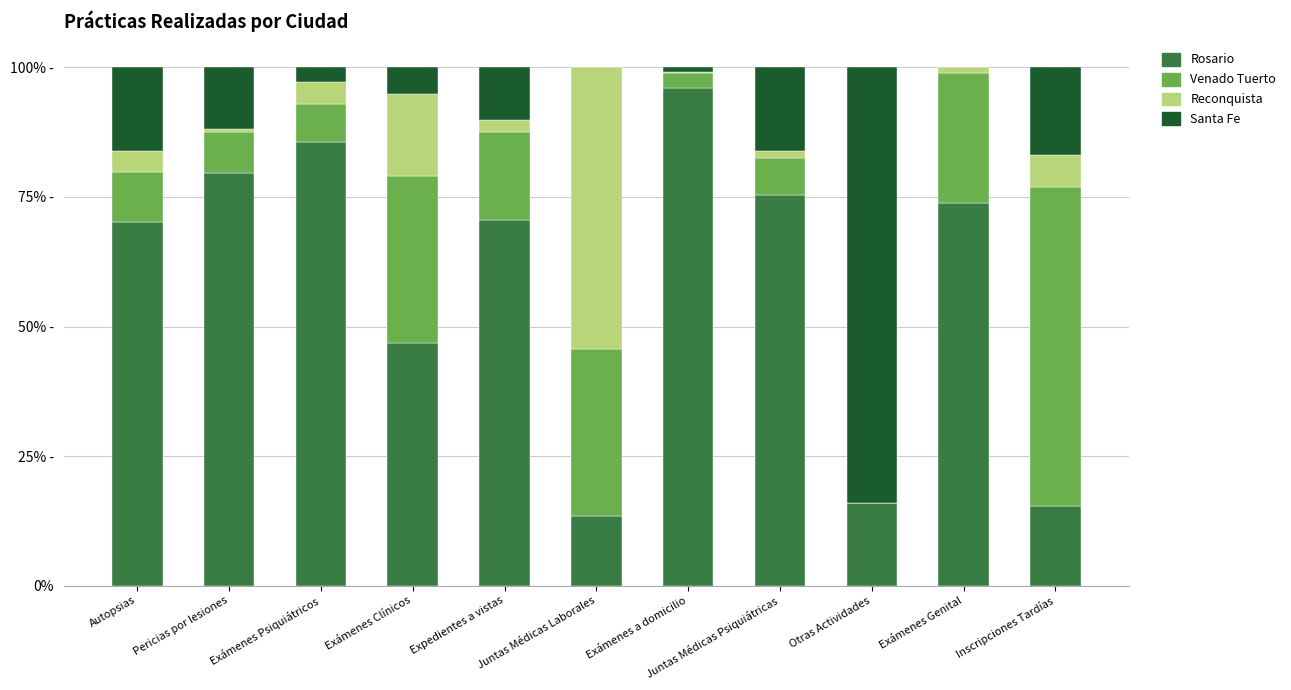

Are the bars horizontal?

No